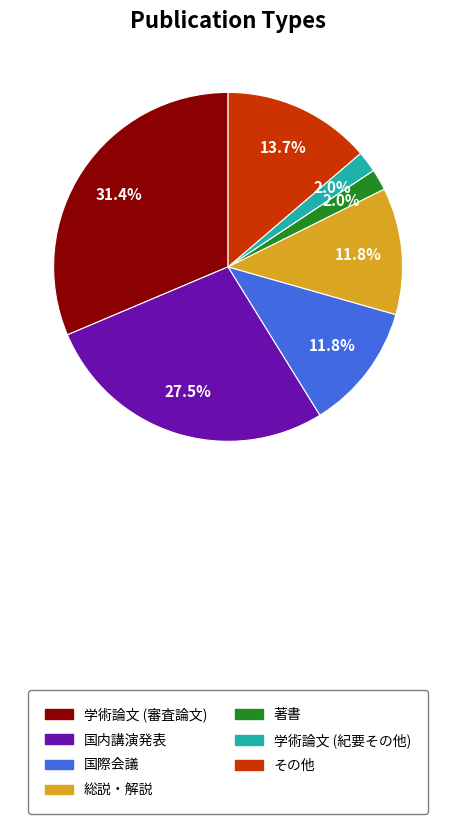

True or false: 総説・解説 accounts for 12% of the total.

True